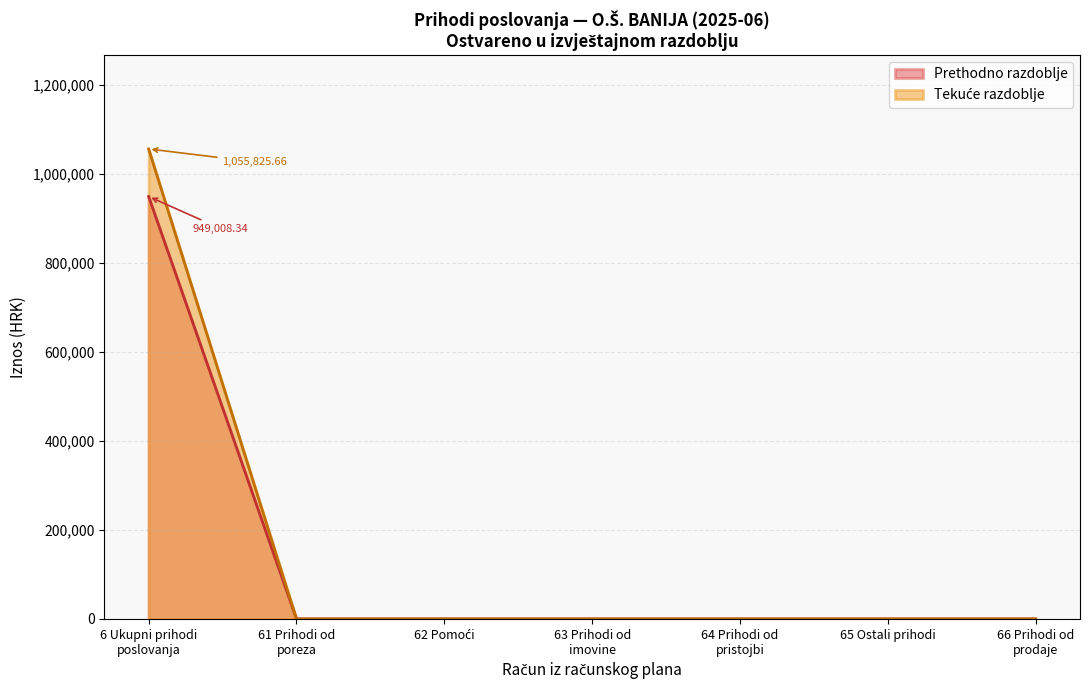

Does the chart display data point markers on the line(s)?

No